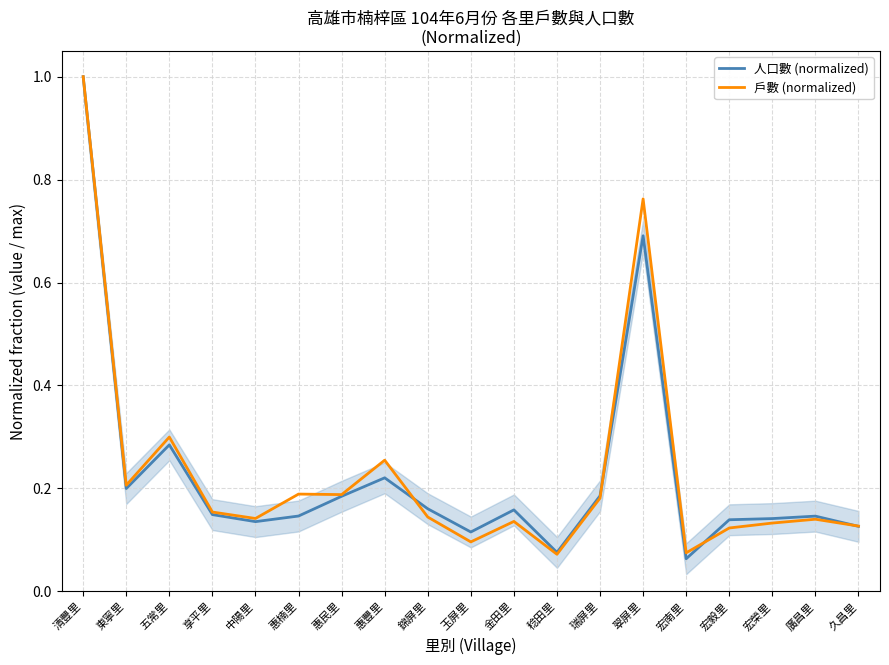

What is the average value of the 人口數 (normalized) series?

0.2